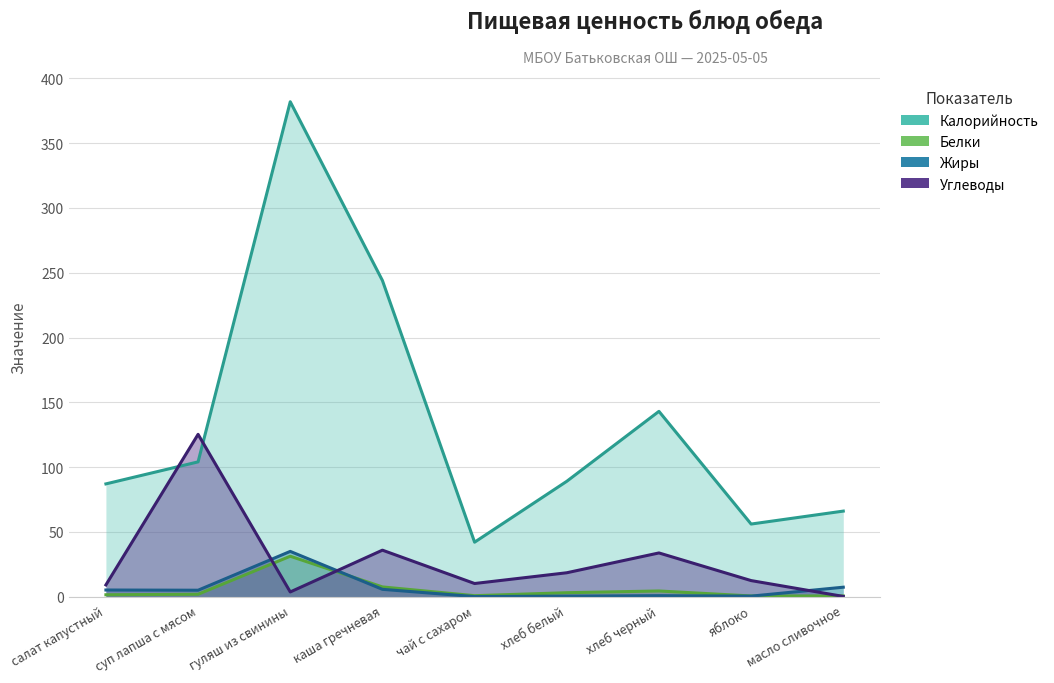

After their last crossing, which series has the higher values: Белки or Углеводы?

Белки